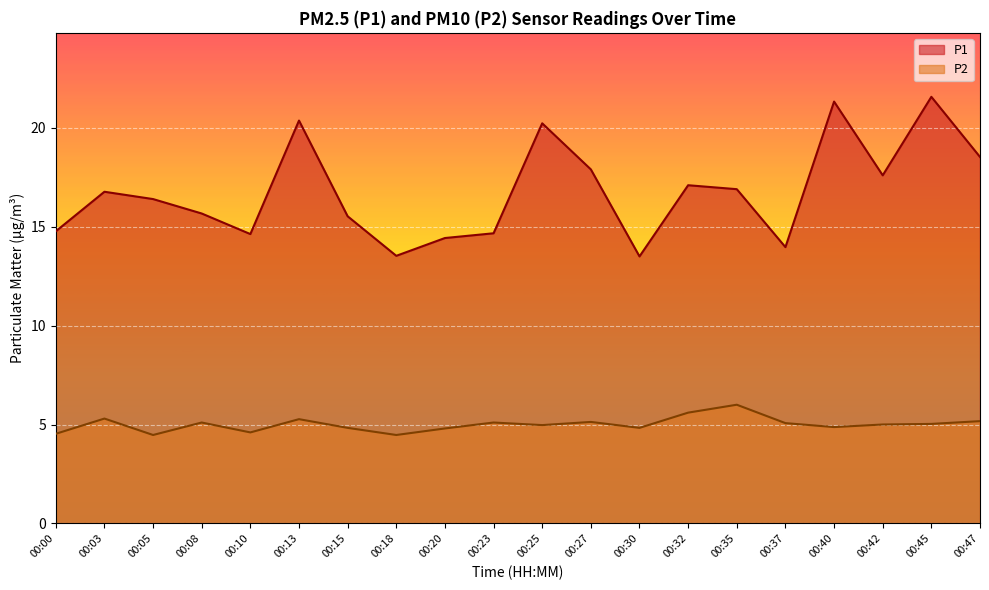

What is the difference between the highest and lowest values at 00:47?

13.4